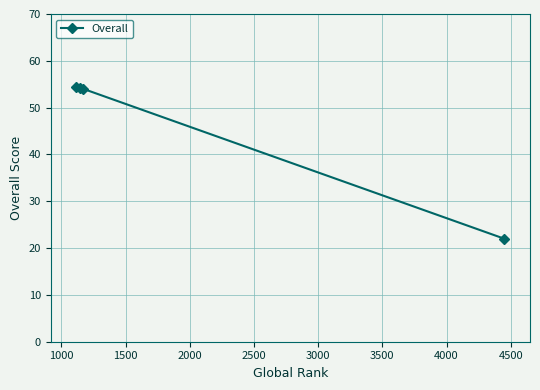

What is the average value?

46.2